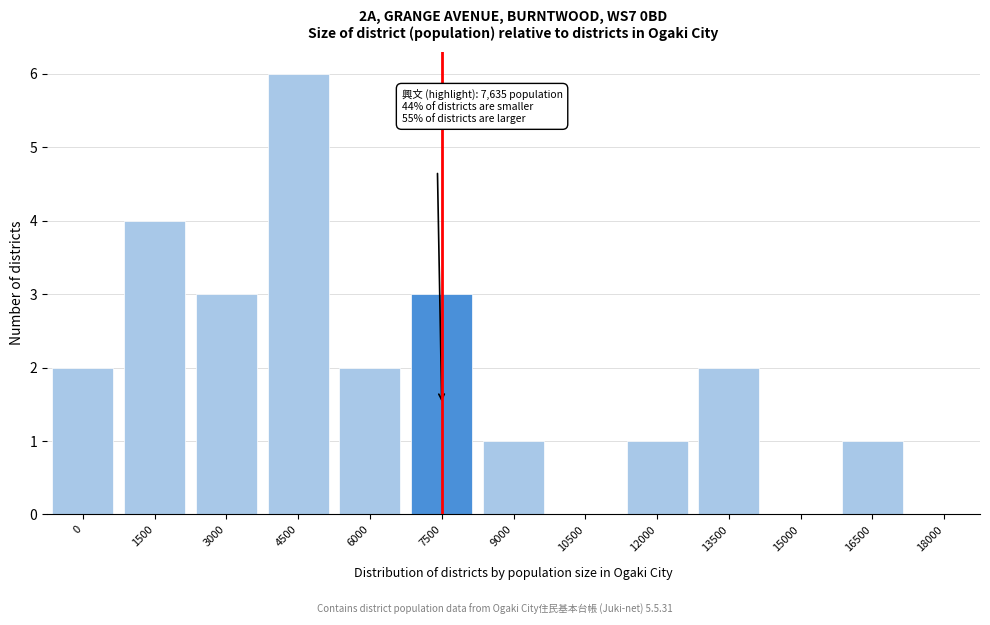

Reading left to right, what are all the values shown in this chart?

0=2	1500=4	3000=3	4500=6	6000=2	7500=3	9000=1	10500=0	12000=1	13500=2	15000=0	16500=1	18000=0